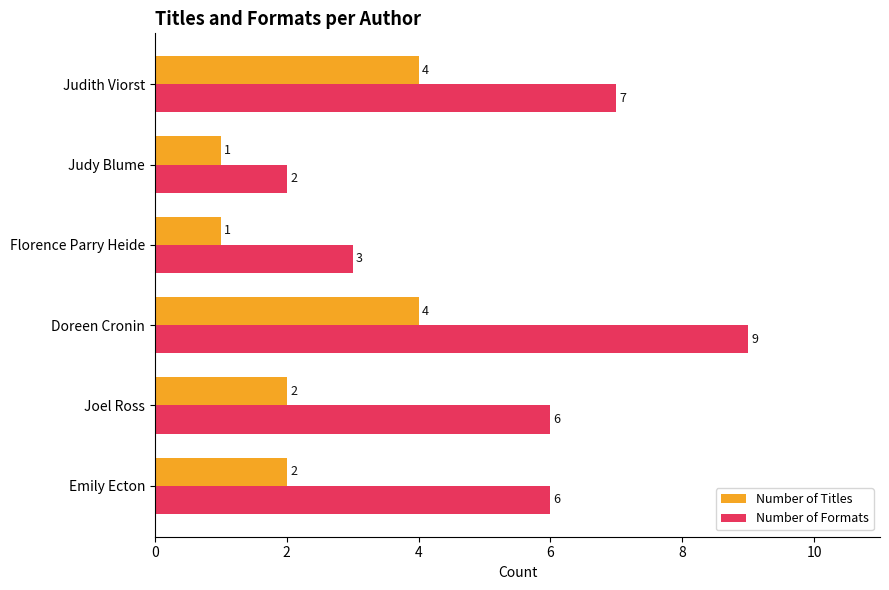

What is the maximum value for Number of Titles?

4